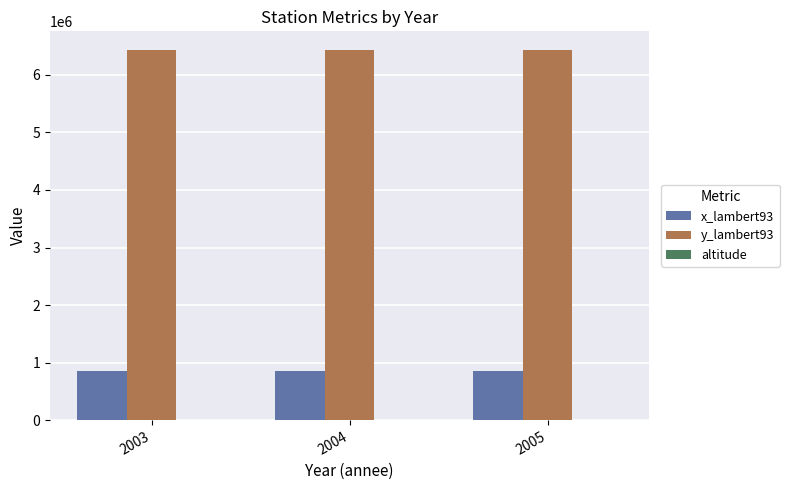

What is the greatest value displayed?

6436152